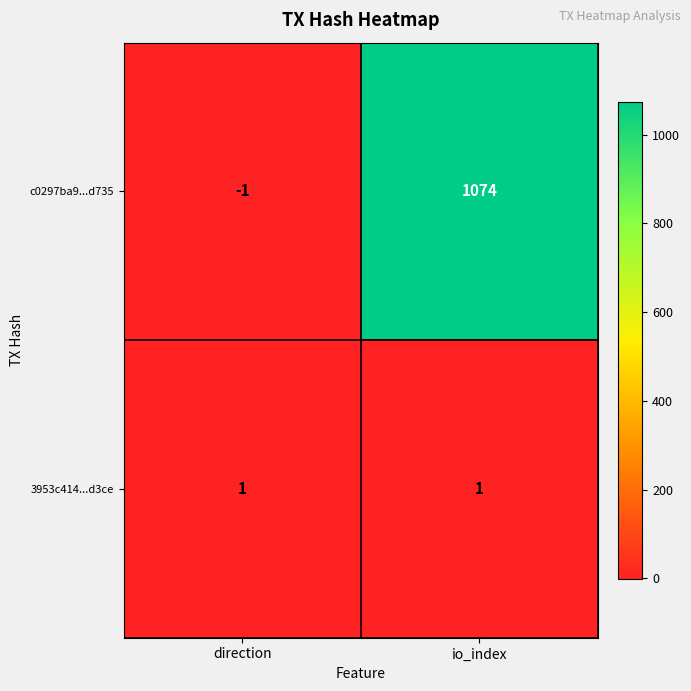

Which series has the widest spread of values?

c0297ba9...d735